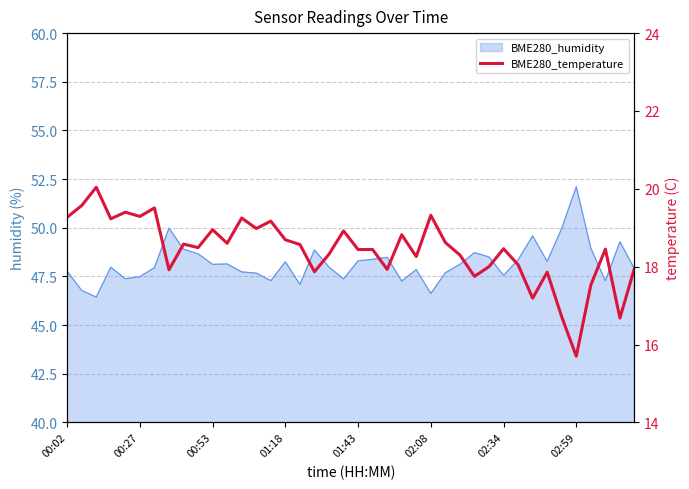

True or false: there are more than 2 points higher than both neighbors.

True